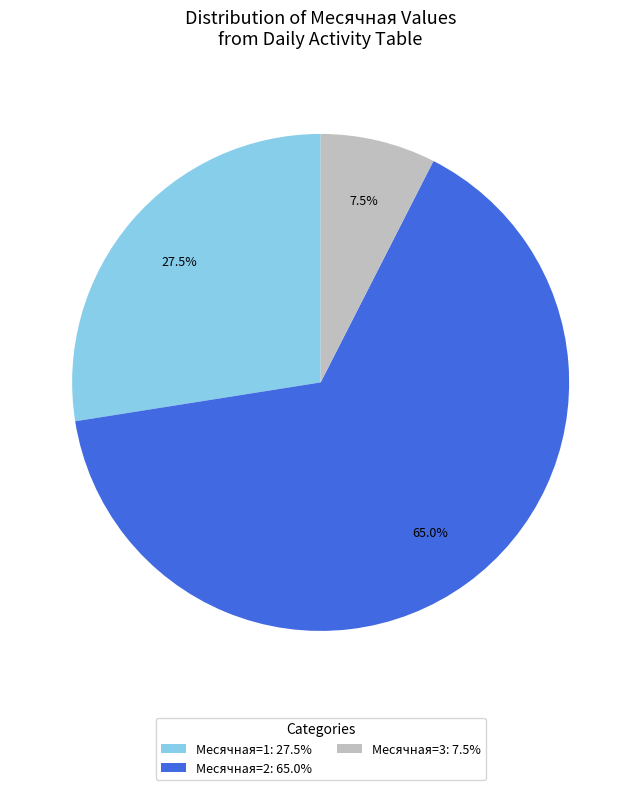

What is the total percentage of Месячная=3: 7.5% and Месячная=2: 65.0%?

72.5%